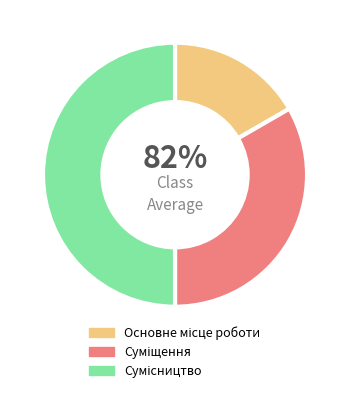

What is the smallest slice in the pie chart?

Основне місце роботи